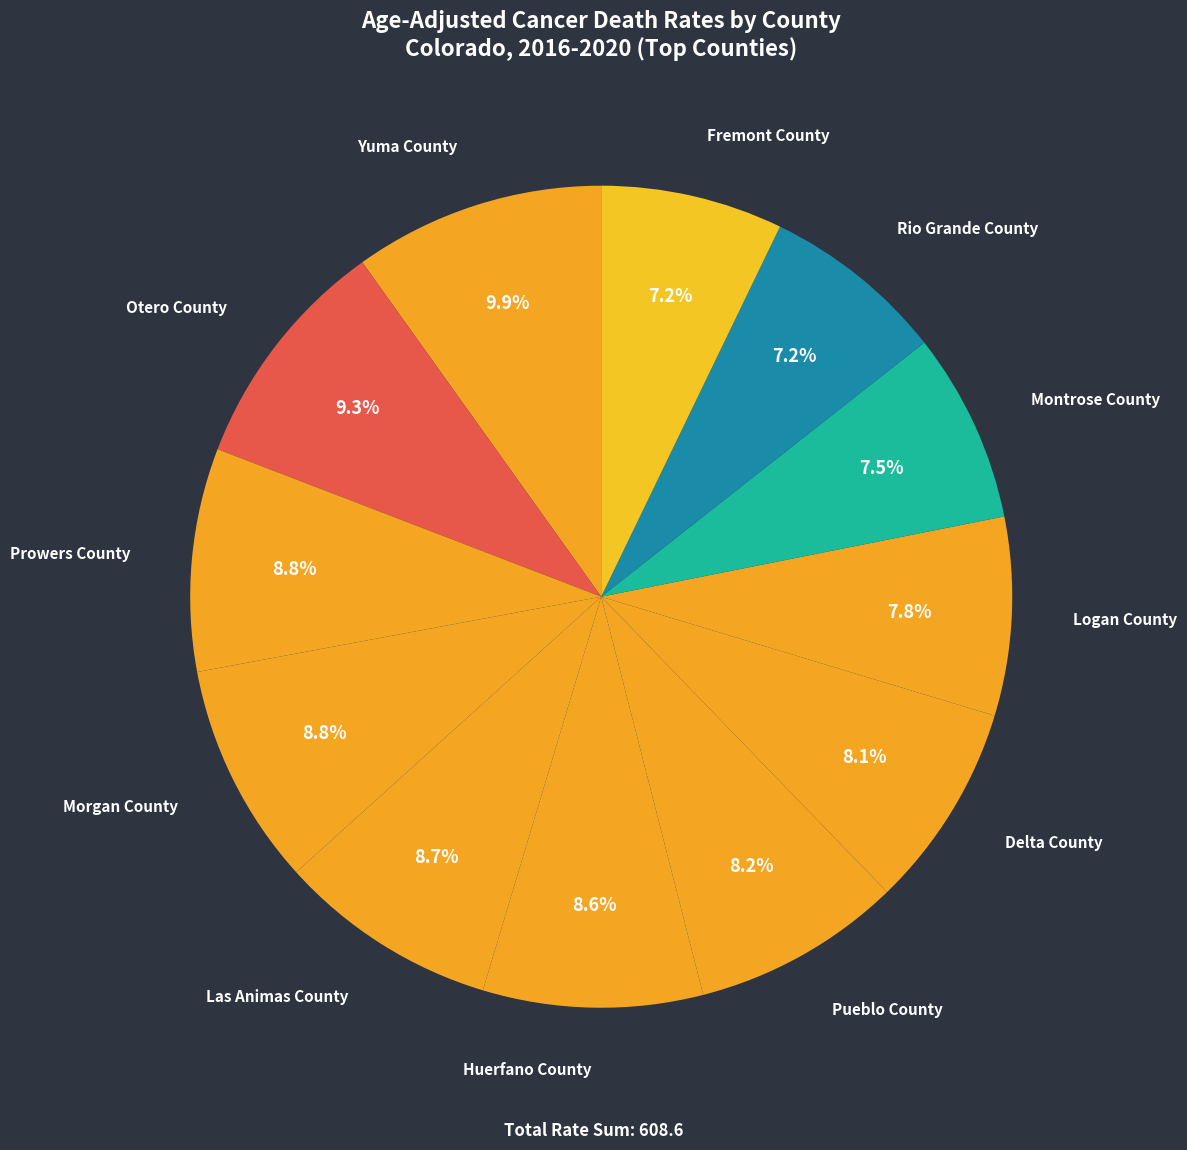

Which slice is the largest?

Yuma County